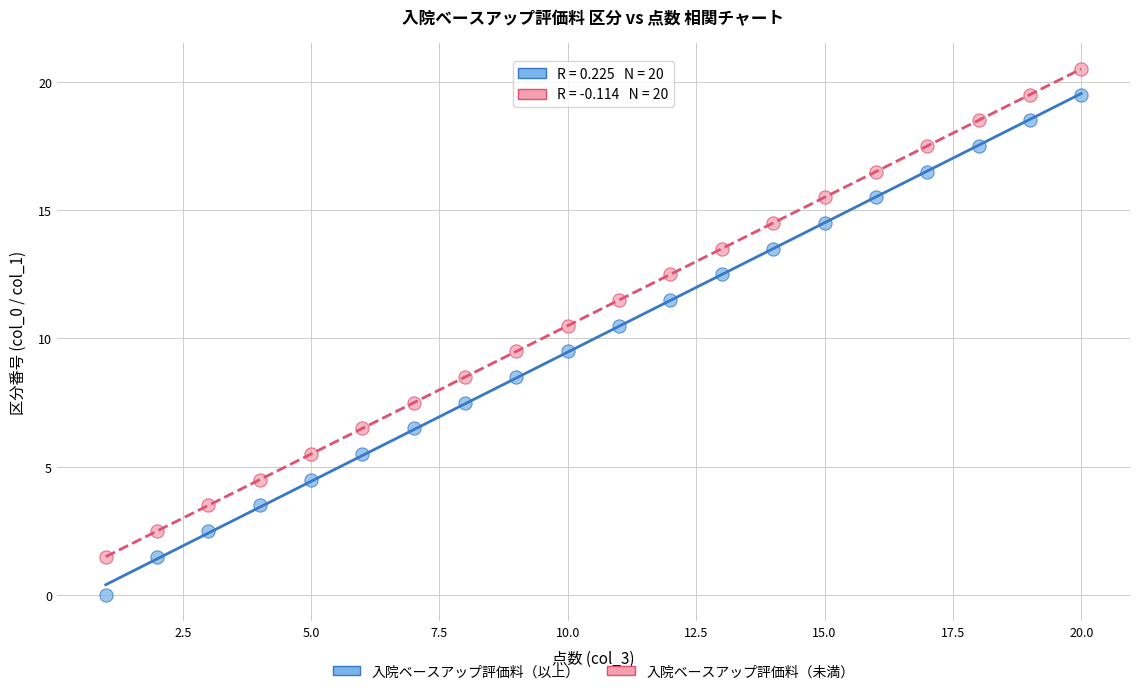

Which series has the largest Y range (max minus min)?

入院ベースアップ評価料（以上）